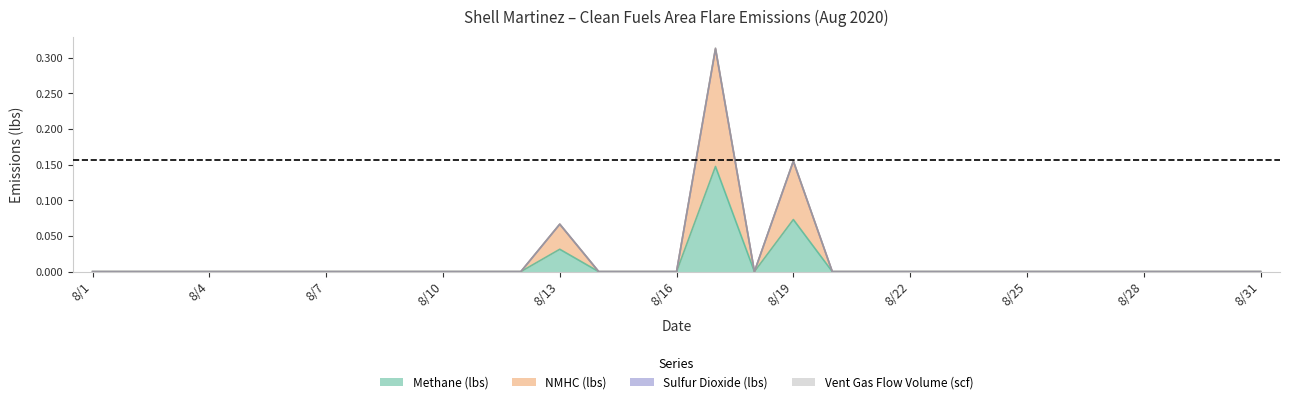

True or false: Methane (lbs) and NMHC (lbs) intersect in this chart.

False